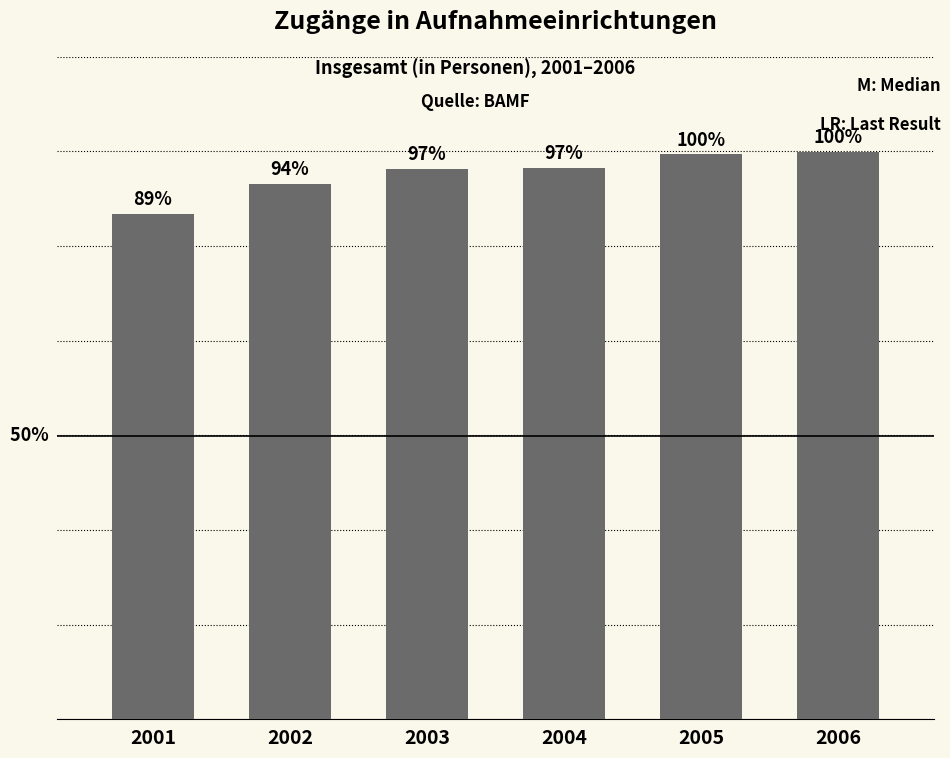

Are the bars horizontal?

No